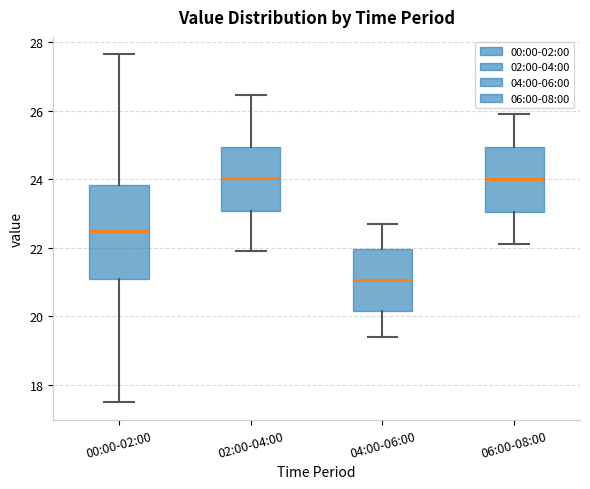

Reading left to right, read every box against the y-axis: the position of its median line, the range the box covers, and the ends of its whiskers. The values are not printed on the chart, so give them approximately, as read against the axis.

00:00-02:00: median 22.6, box 21.0 to 23.8, whiskers 17.4 to 27.6
02:00-04:00: median 24.0, box 23.0 to 25.0, whiskers 22.0 to 26.4
04:00-06:00: median 21.0, box 20.2 to 22.0, whiskers 19.4 to 22.8
06:00-08:00: median 24.0, box 23.0 to 25.0, whiskers 22.2 to 26.0